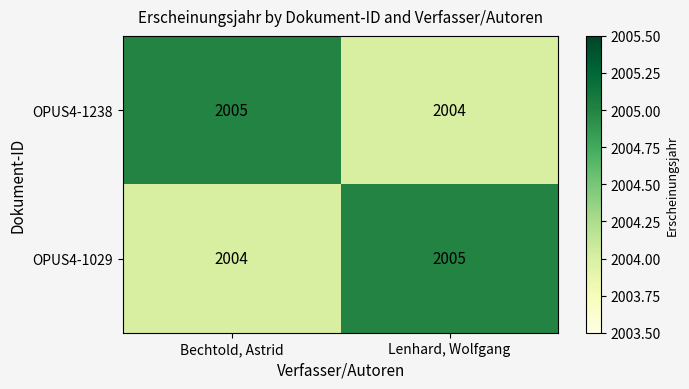

Rank the series at Lenhard, Wolfgang from highest to lowest value.

OPUS4-1029, OPUS4-1238